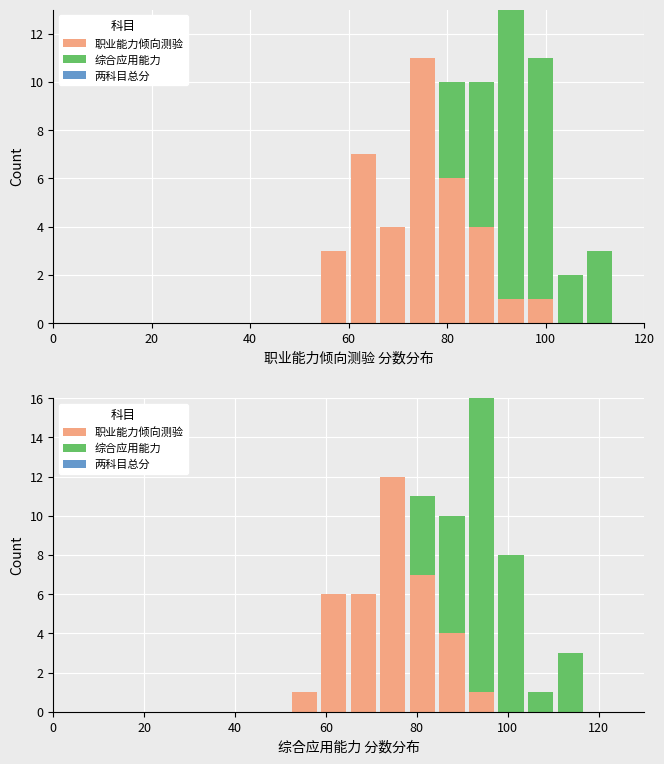

Which series has the largest total across all categories?

职业能力倾向测验